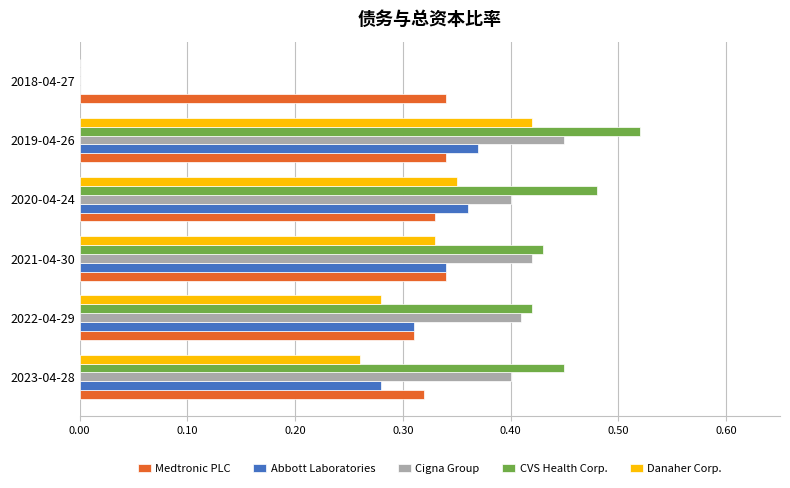

What is the sum of all Danaher Corp. values?

1.6